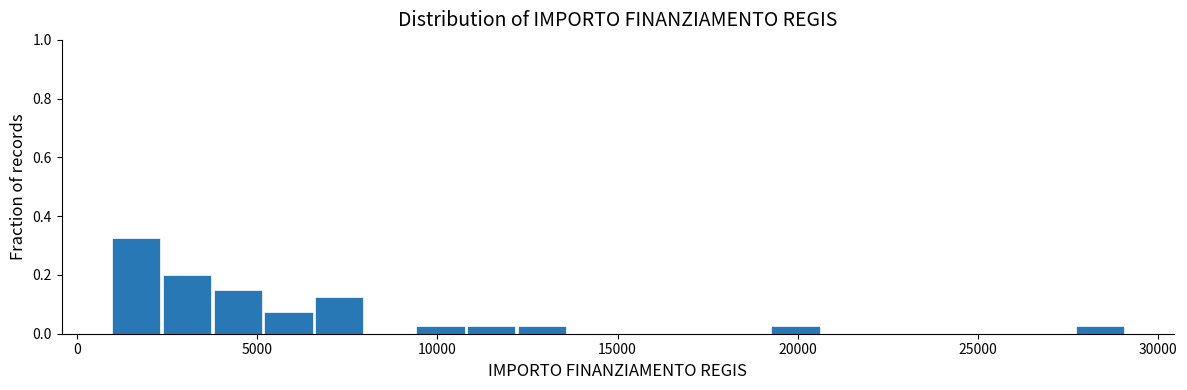

Around what value on the x-axis is the tallest bar? Give the approximate position of its centre, as read against the axis.

1500